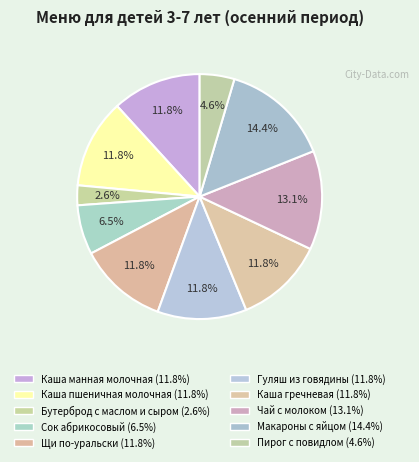

Count the number of slices in the pie.

10